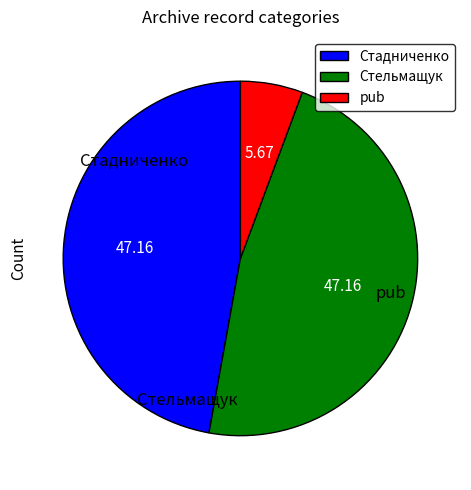

Which category has the smallest portion of the pie?

pub